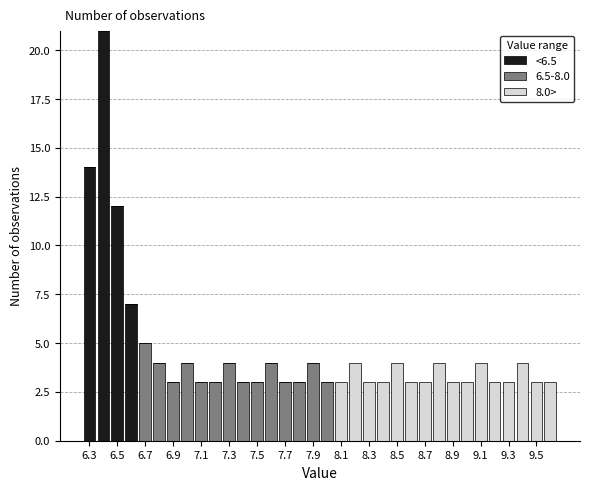

Reading left to right, transcribe this chart: for each stacked bar, give the range it covers on the x-axis and its total height. Neither the bar edges nor the heights are printed on the chart, so give them approximately, as read against the axes.

6.25 to 6.35: 14
6.35 to 6.45: 21
6.45 to 6.55: 12
6.55 to 6.65: 7
6.65 to 6.75: 5
6.75 to 6.85: 4
6.85 to 6.95: 3
6.95 to 7.05: 4
7.05 to 7.15: 3
7.15 to 7.25: 3
7.25 to 7.35: 4
7.35 to 7.45: 3
7.45 to 7.55: 3
7.55 to 7.65: 4
7.65 to 7.75: 3
7.75 to 7.85: 3
7.85 to 7.95: 4
7.95 to 8.05: 3
8.05 to 8.15: 3
8.15 to 8.25: 4
8.25 to 8.35: 3
8.35 to 8.45: 3
8.45 to 8.55: 4
8.55 to 8.65: 3
8.65 to 8.75: 3
8.75 to 8.85: 4
8.85 to 8.95: 3
8.95 to 9.05: 3
9.05 to 9.15: 4
9.15 to 9.25: 3
9.25 to 9.35: 3
9.35 to 9.45: 4
9.45 to 9.55: 3
9.55 to 9.65: 3